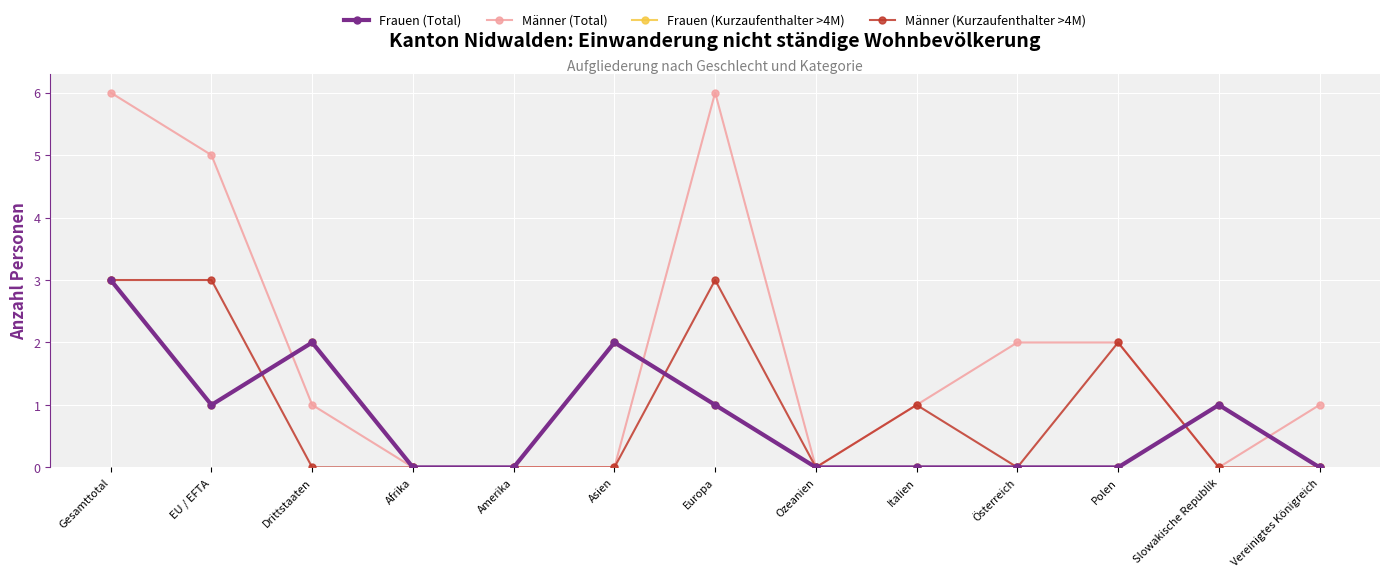

How many lines are shown in the chart?

4